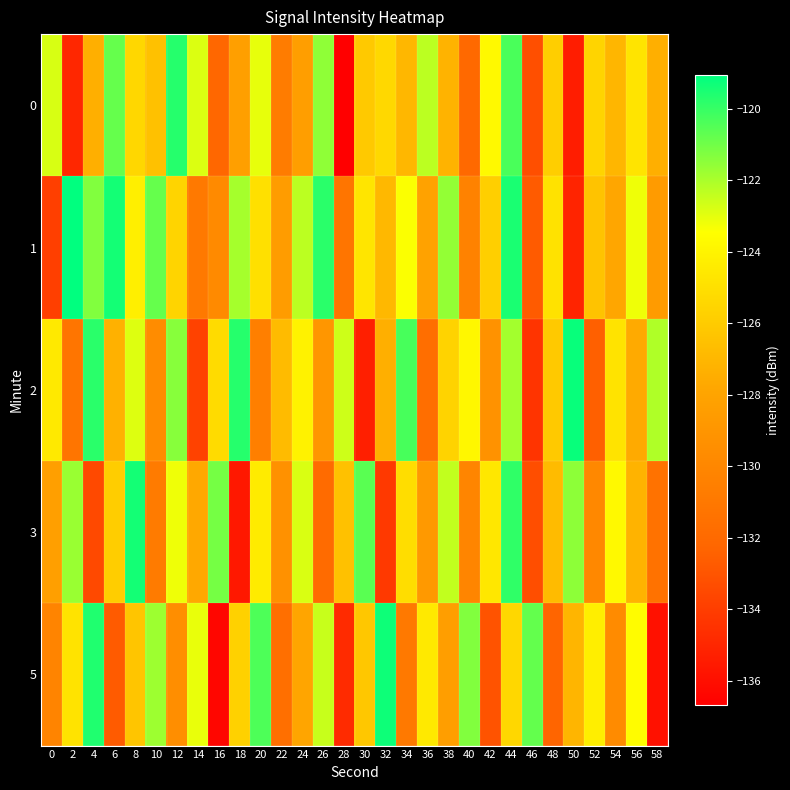

Which series has the widest spread of values?

5